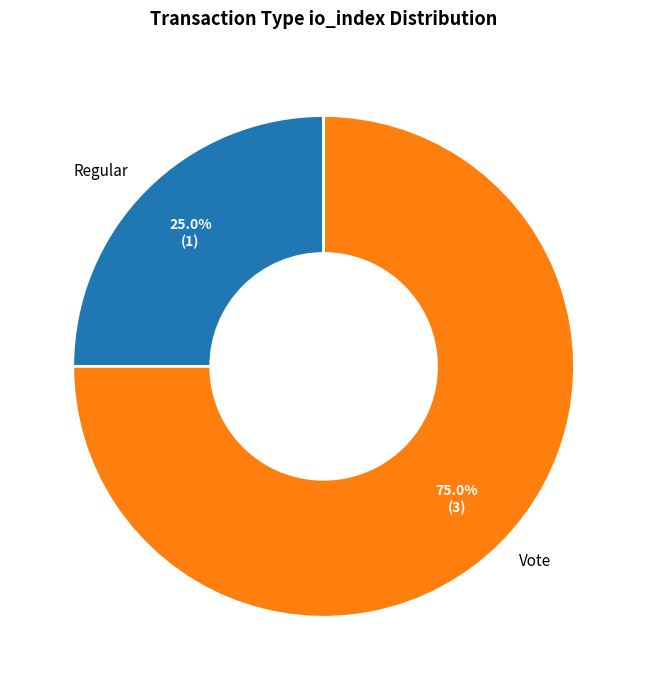

Which slice is the largest?

Vote